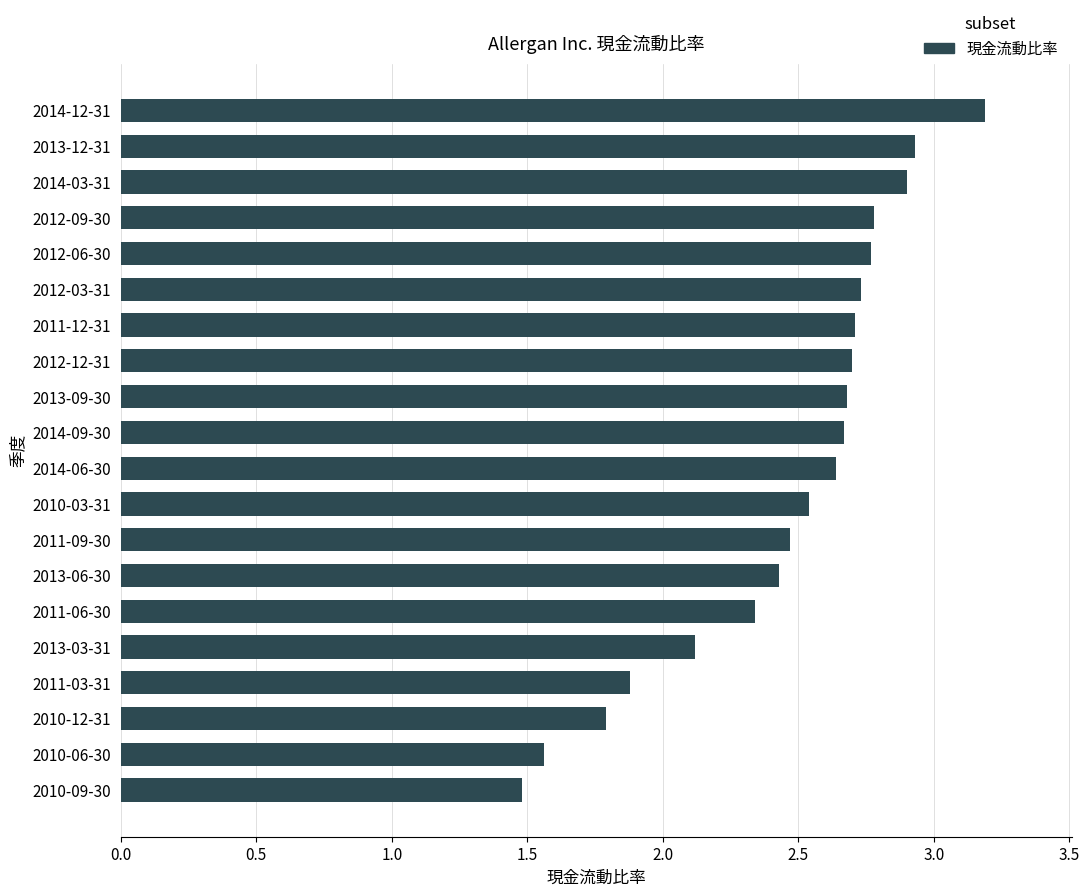

What is the difference between the second highest and second lowest values?

1.4